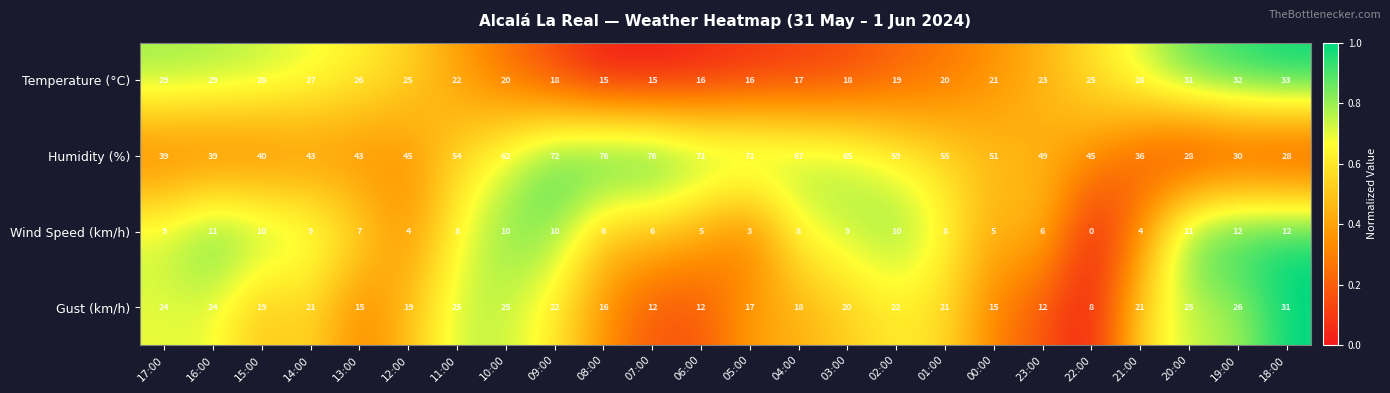

What is the lowest value of the Temperature (°C) series?

15